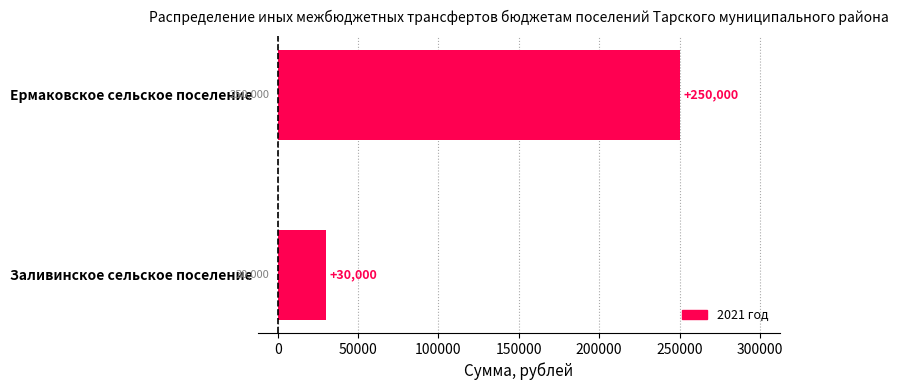

Are the bars horizontal?

Yes